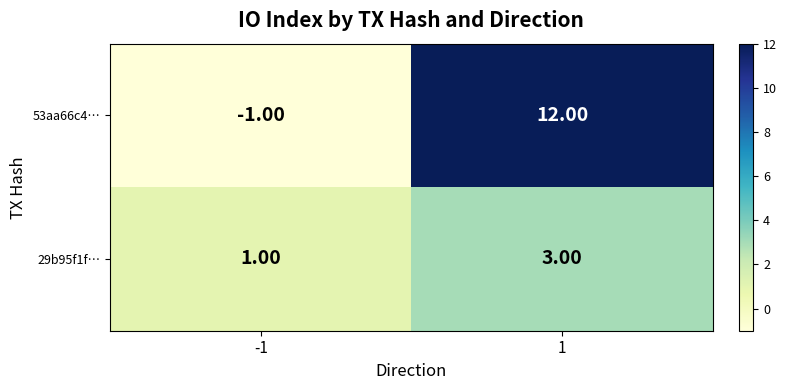

At 1, list the series in order from largest to smallest.

53aa66c4…, 29b95f1f…